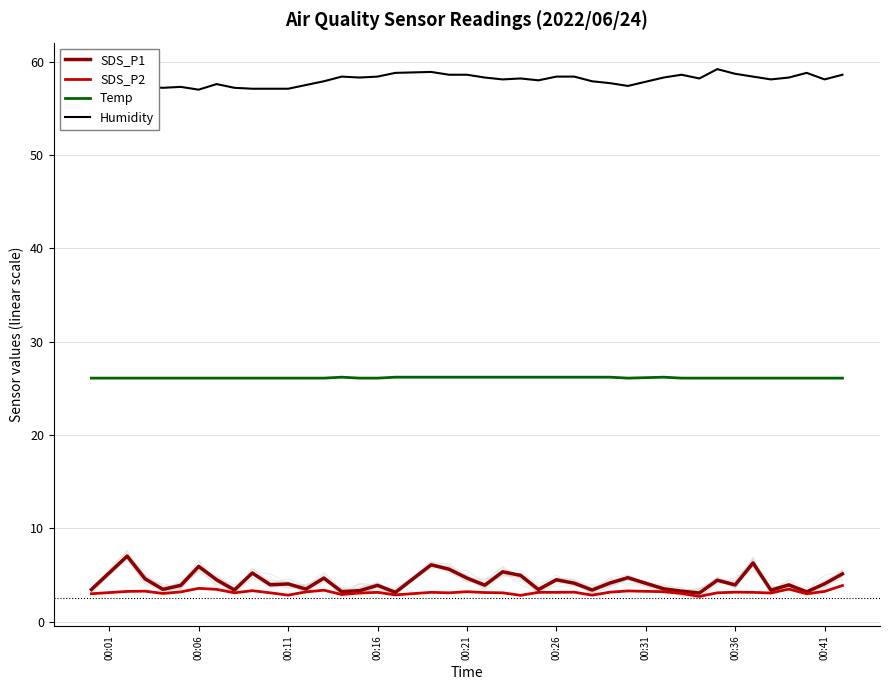

True or false: SDS_P1 and Temp cross at least once.

False